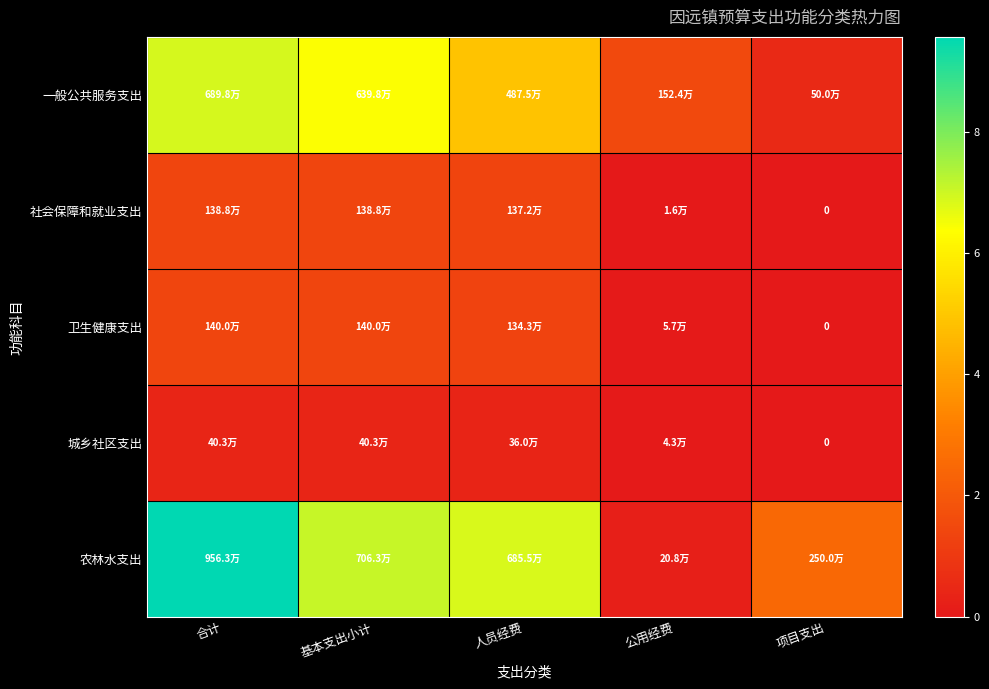

At which category is the sum across all series the highest?

合计